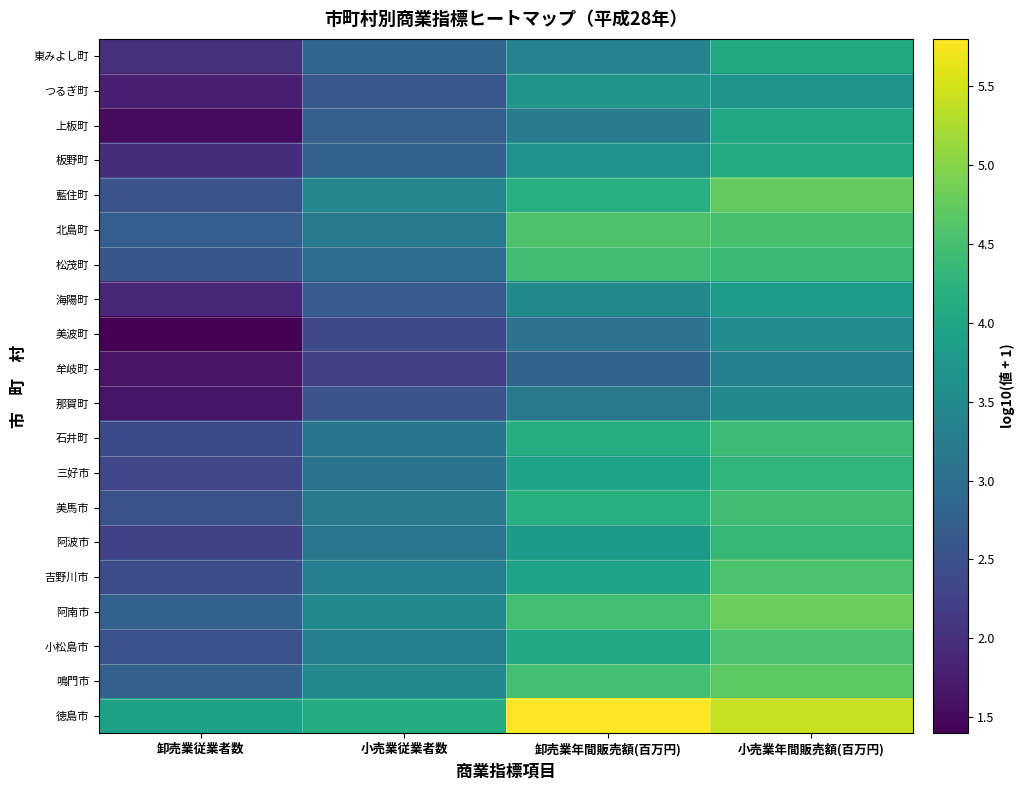

What is the spread (max minus min) of values at 小売業年間販売額(百万円)?

2.1